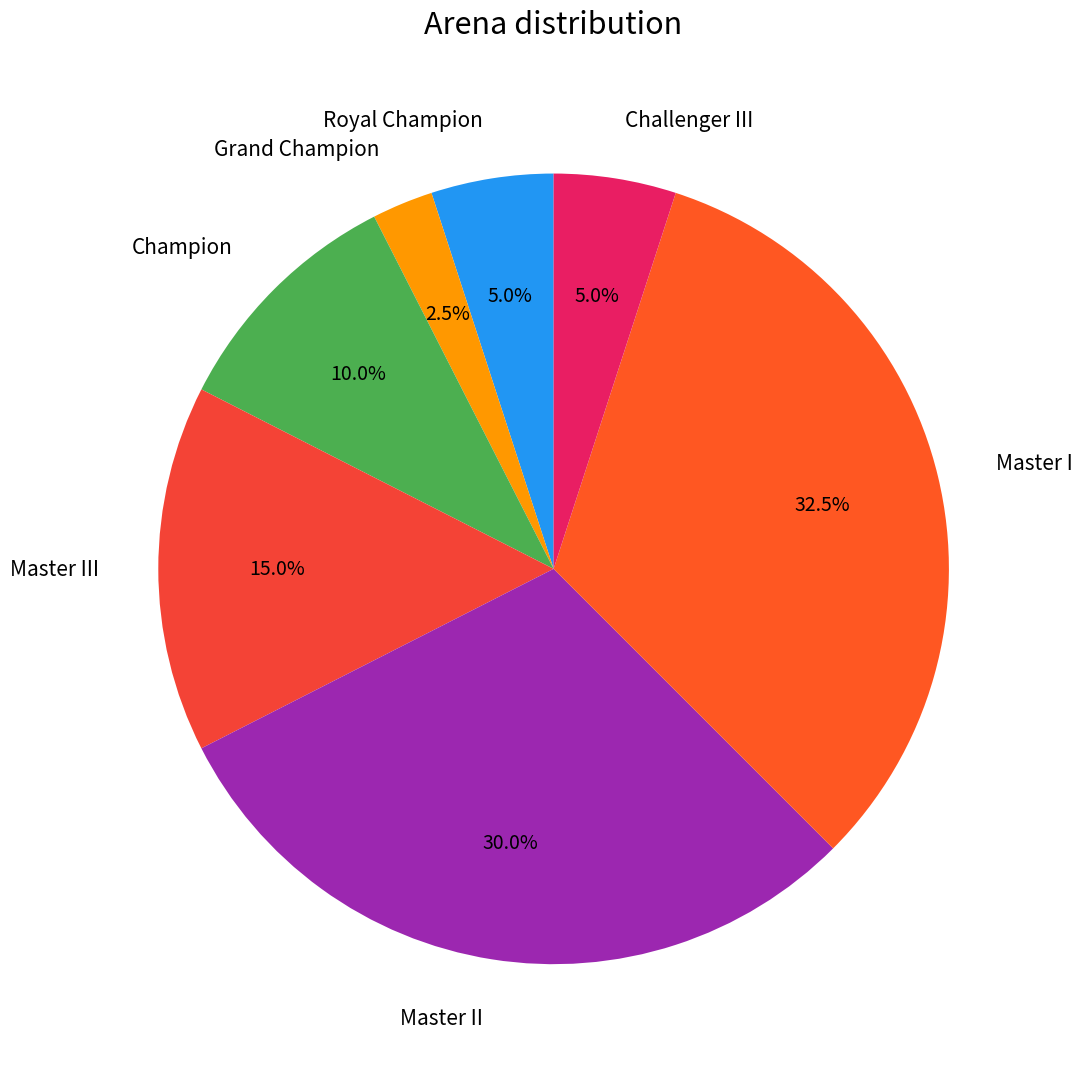

How many slices are in this pie chart?

7